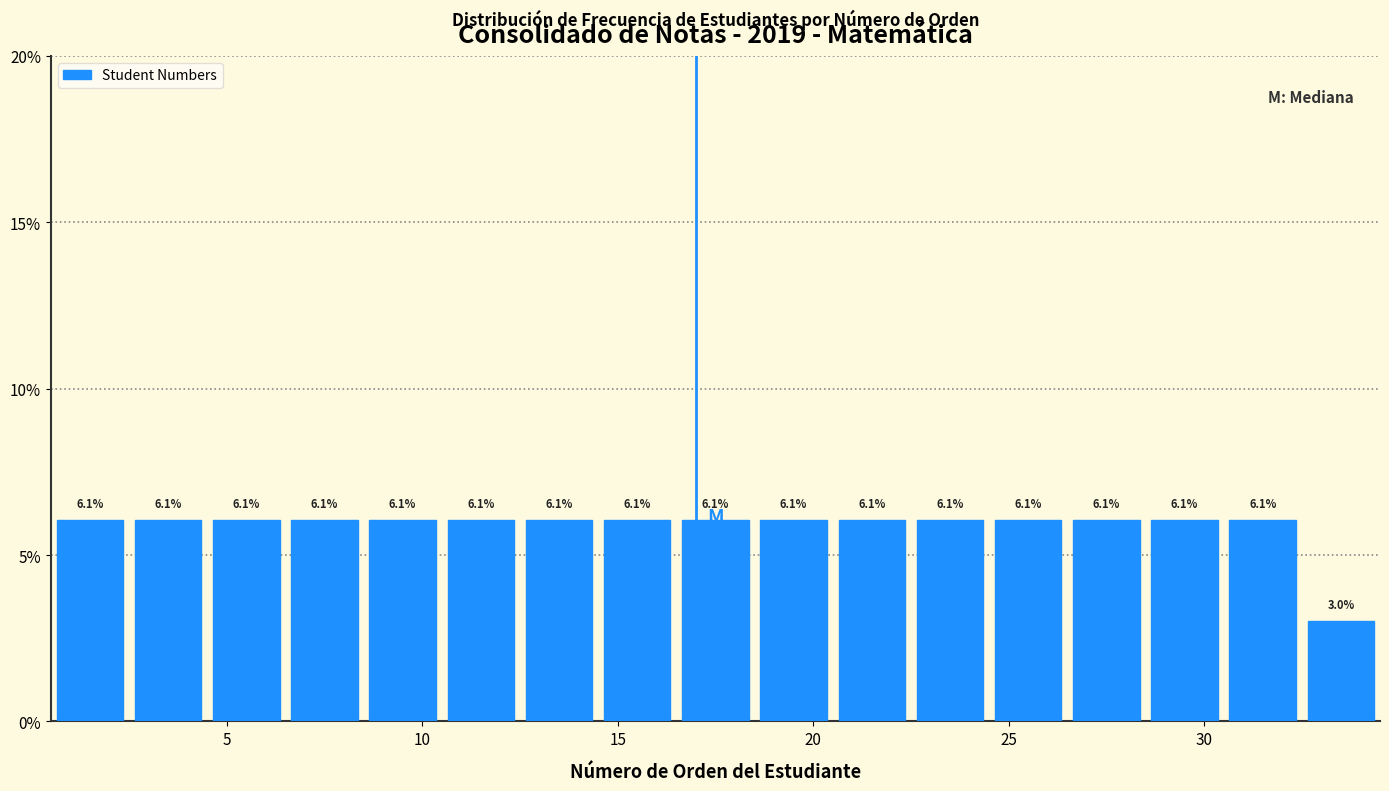

Reading left to right, transcribe this chart: for each bar, give the range it covers on the x-axis and its height.

0.5 to 2.5: 6.1
2.5 to 4.5: 6.1
4.5 to 6.5: 6.1
6.5 to 8.5: 6.1
8.5 to 10.5: 6.1
10.5 to 12.5: 6.1
12.5 to 14.5: 6.1
14.5 to 16.5: 6.1
16.5 to 18.5: 6.1
18.5 to 20.5: 6.1
20.5 to 22.5: 6.1
22.5 to 24.5: 6.1
24.5 to 26.5: 6.1
26.5 to 28.5: 6.1
28.5 to 30.5: 6.1
30.5 to 32.5: 6.1
32.5 to 34.5: 3.0